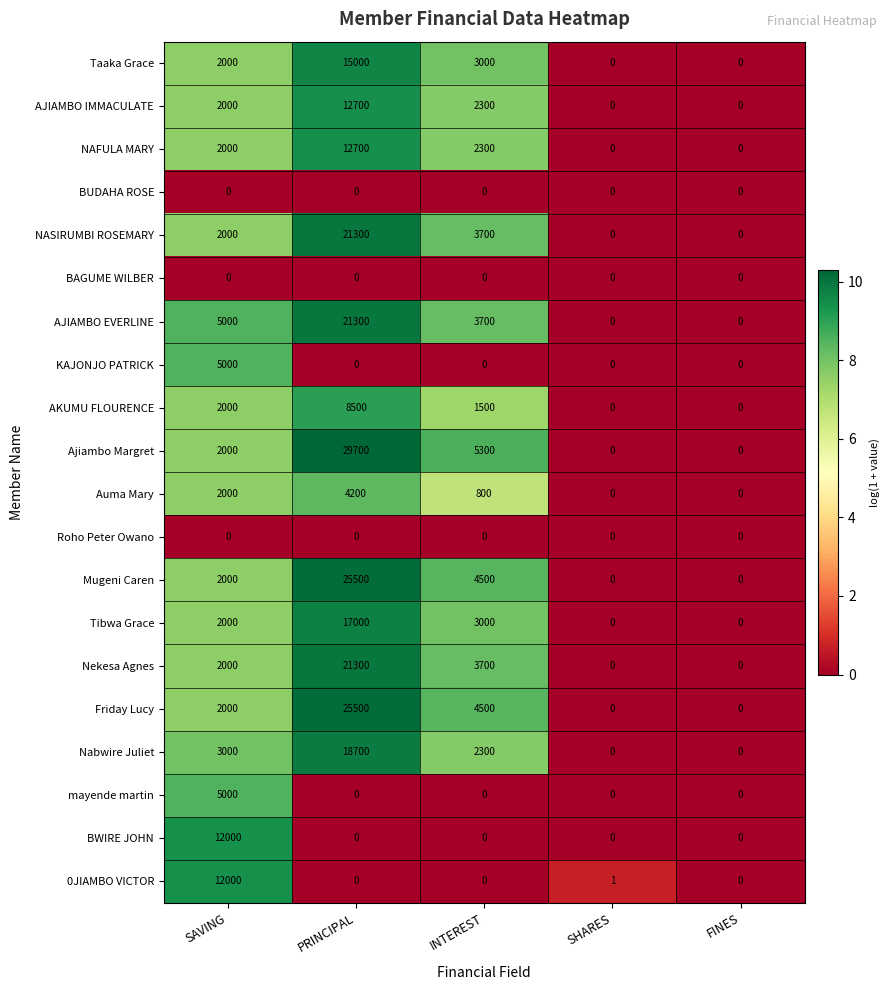

Which series has the largest total across all categories?

Ajiambo Margret